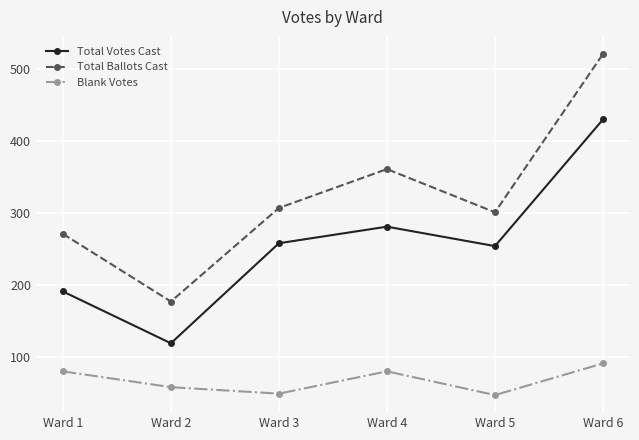

What is the difference between the maximum and second lowest values in the Blank Votes series?

42